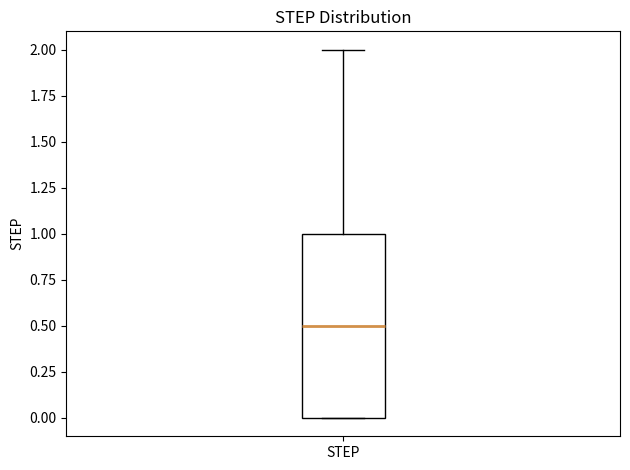

Read this box plot against the y-axis: the position of the median line, the range covered by the box, and the ends of both whiskers. The values are not printed on the chart, so give them approximately, as read against the axis.

median 0.5, box 0.0 to 1.0, whiskers 0.0 to 2.0